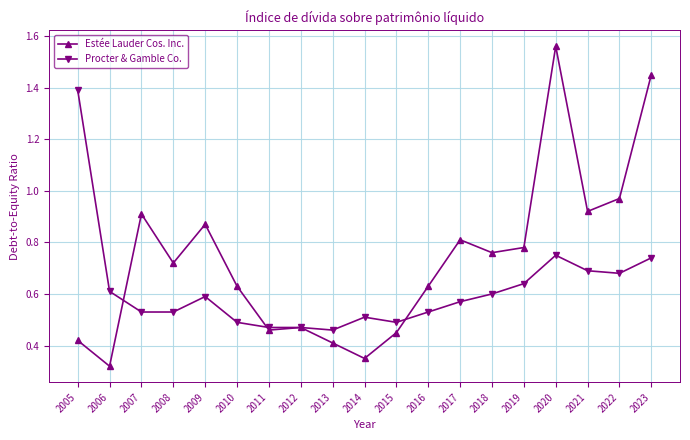

Count the Procter & Gamble Co. values in the range 0 to 1.

18